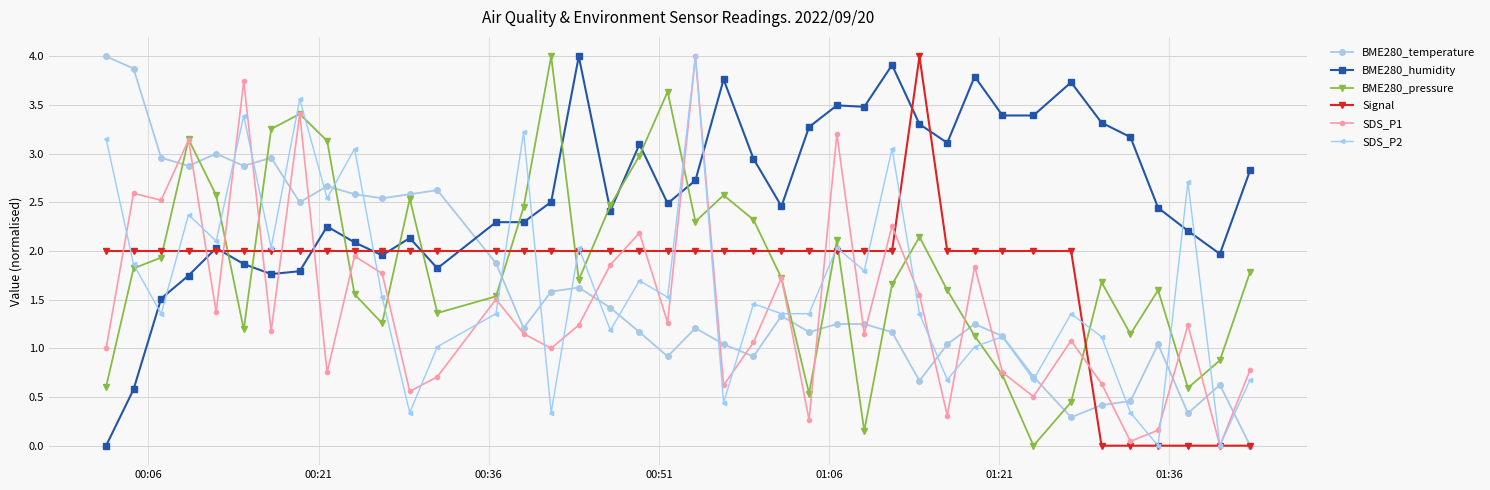

Which series has the largest total across all categories?

BME280_humidity